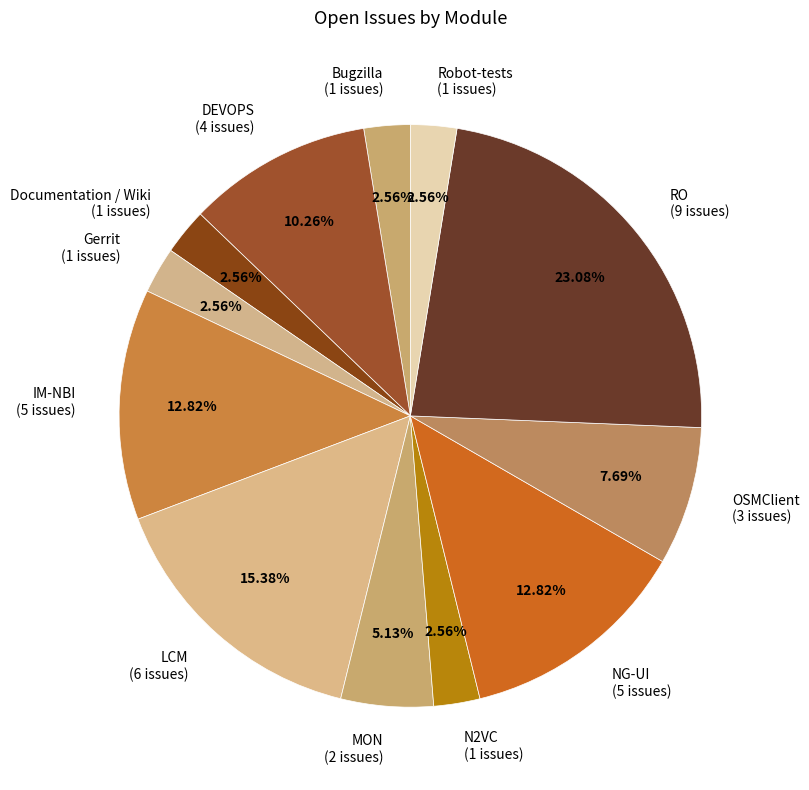

To the nearest percent, what is the combined percentage of RO and Robot-tests?

26%